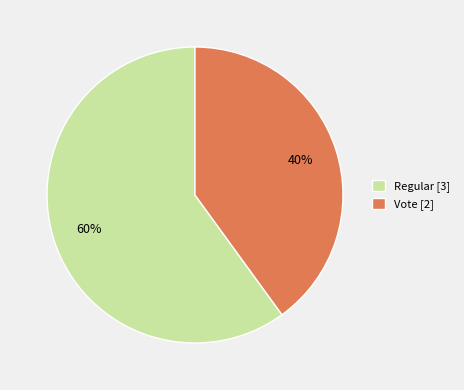

Do Regular and Vote together represent more than half of the pie?

Yes